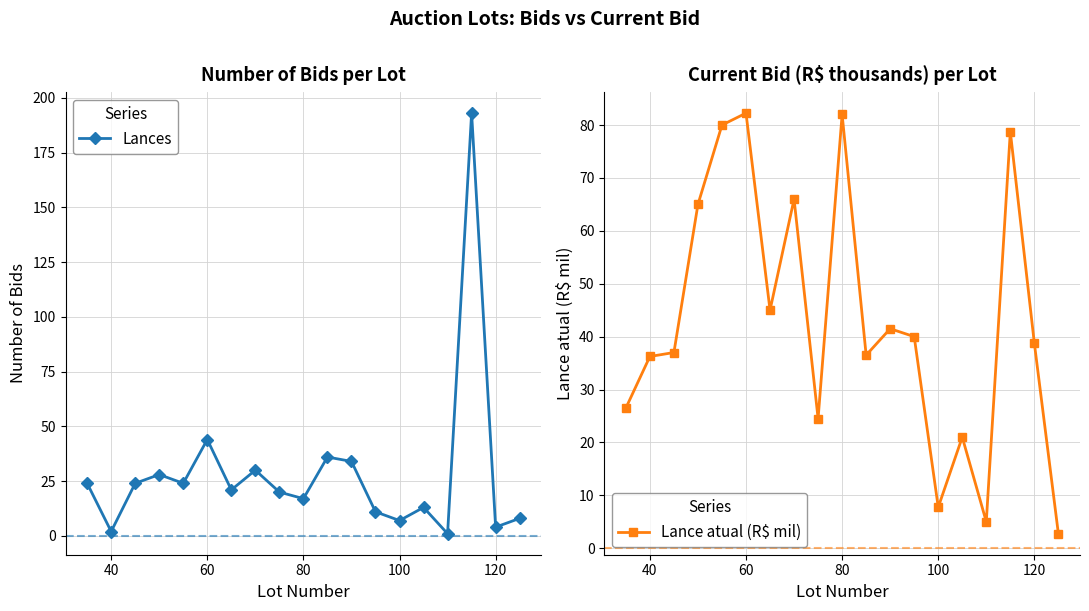

How many series are shown in this chart?

2